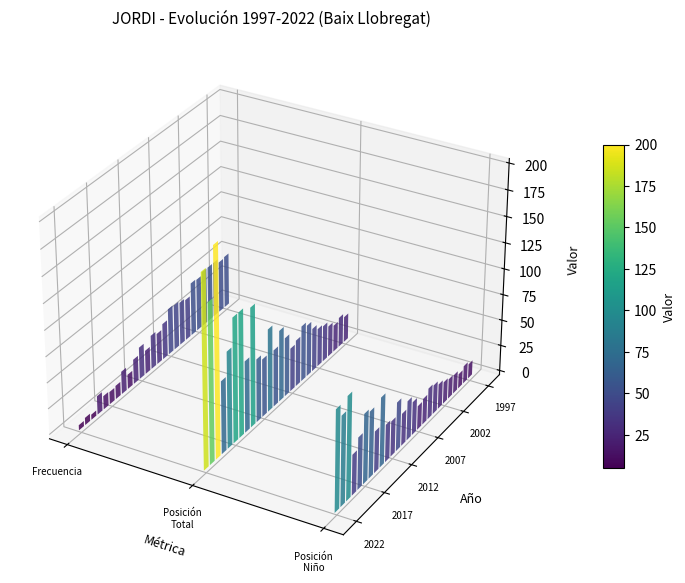

Which series has the largest total across all categories?

Posicion_Total